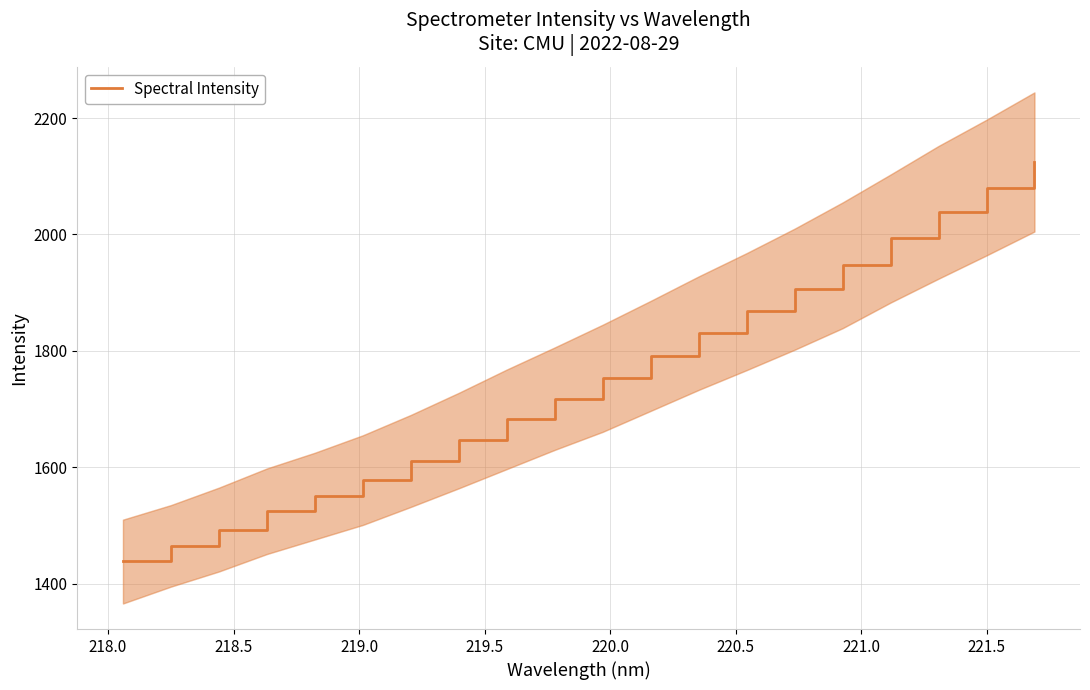

What is the lowest value of the Spectral Intensity series?

1438.4